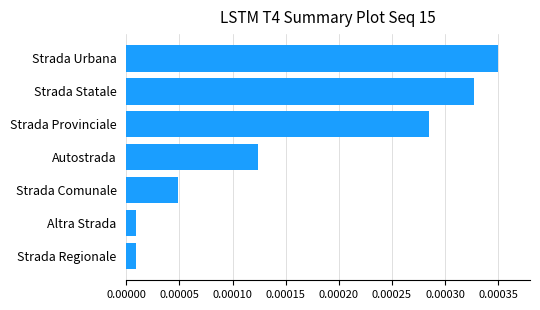

Between Altra Strada and Strada Provinciale, which is larger?

Strada Provinciale